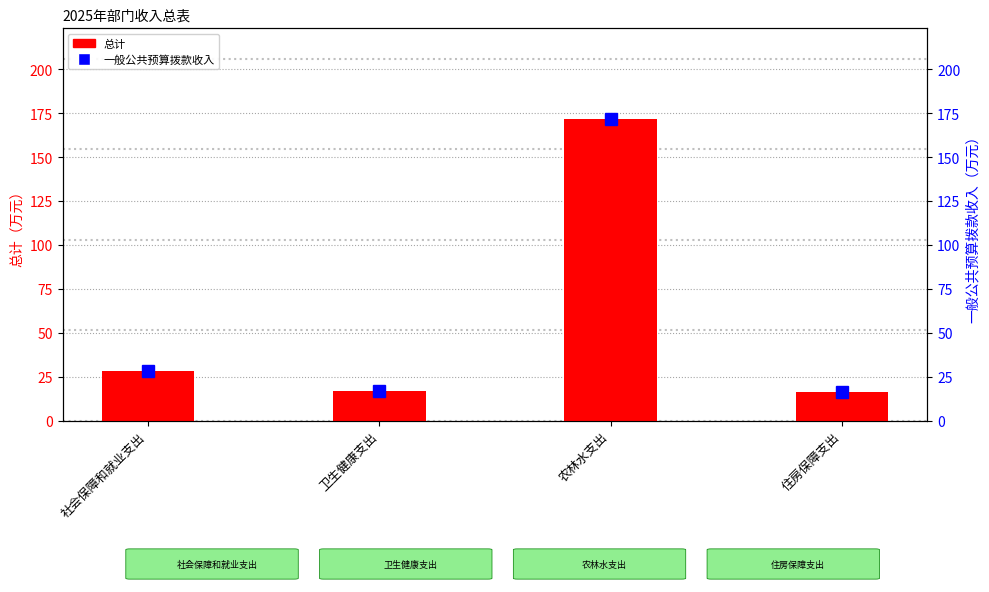

What is the sum of all 一般公共预算拨款收入 values?

233.0